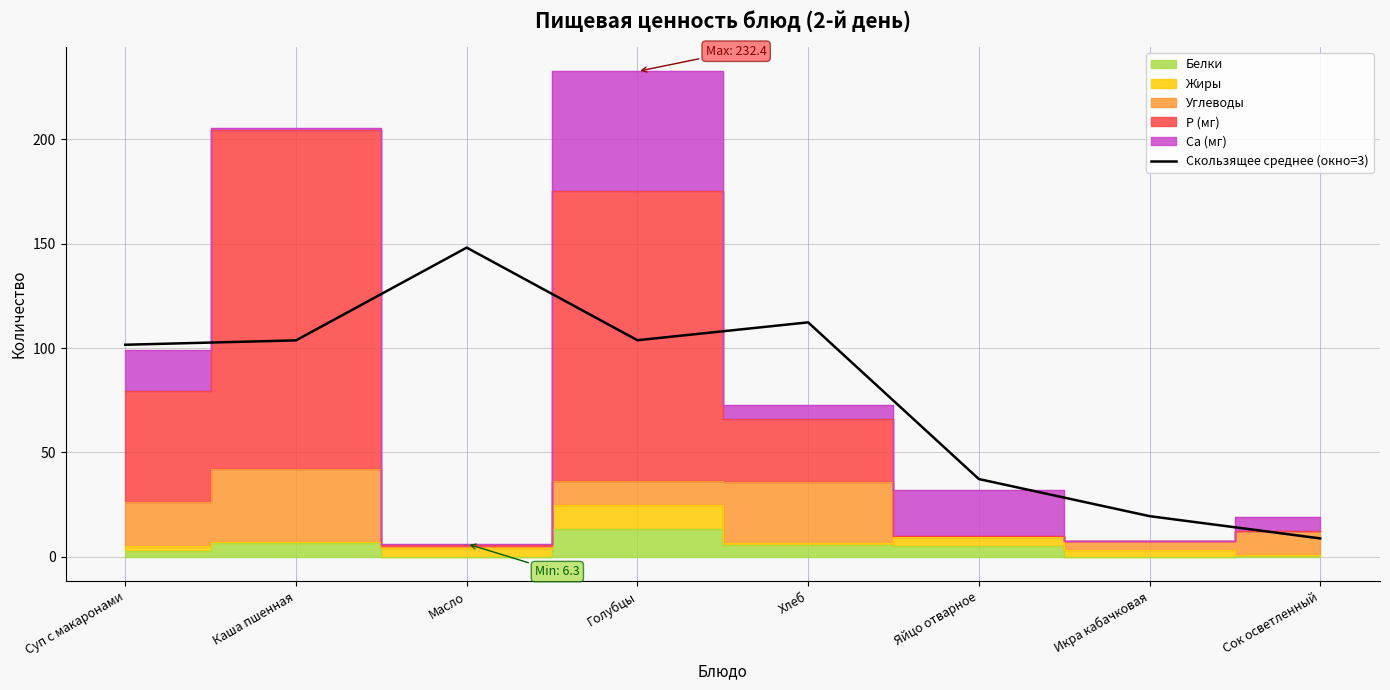

At which category does the data reach its first local valley?

Голубцы